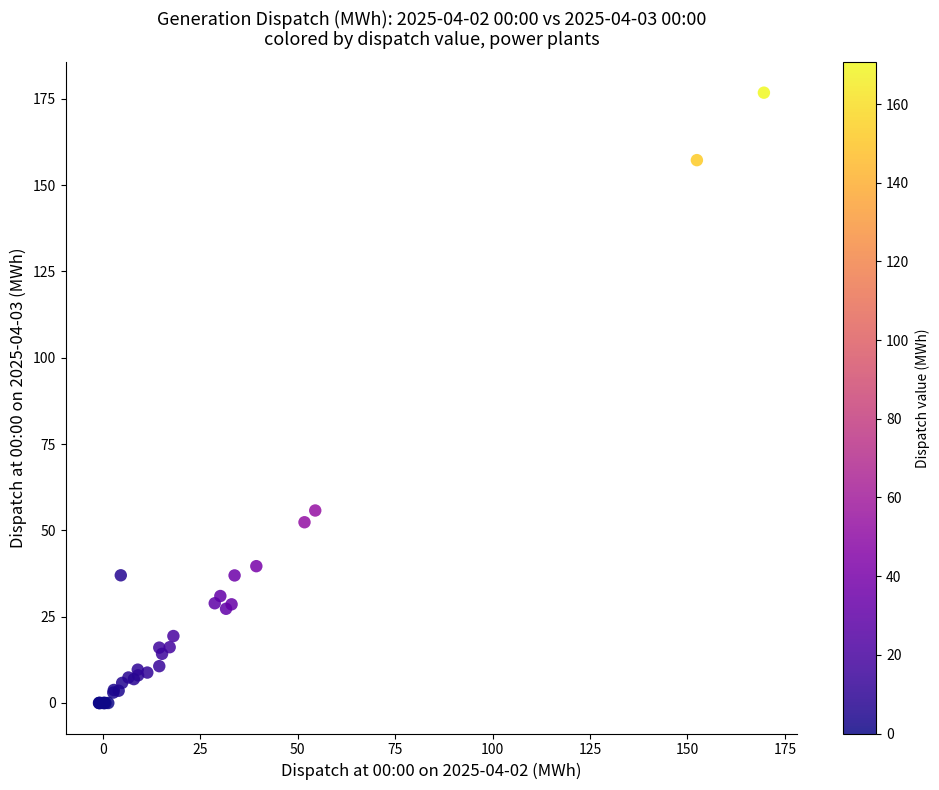

What Y value in the scatter plot is closest to 88?

55.7